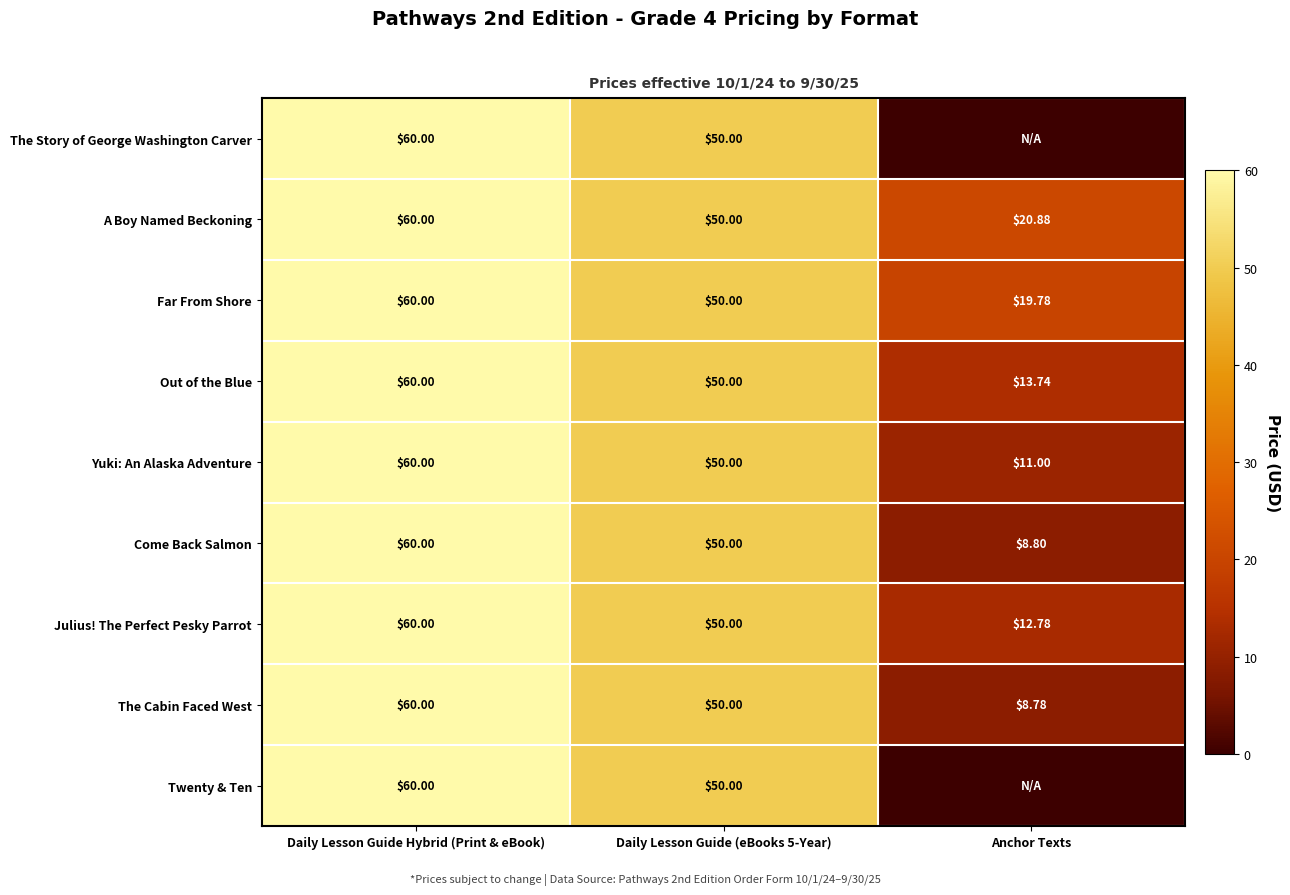

At how many categories does at least one series exceed 52?

1